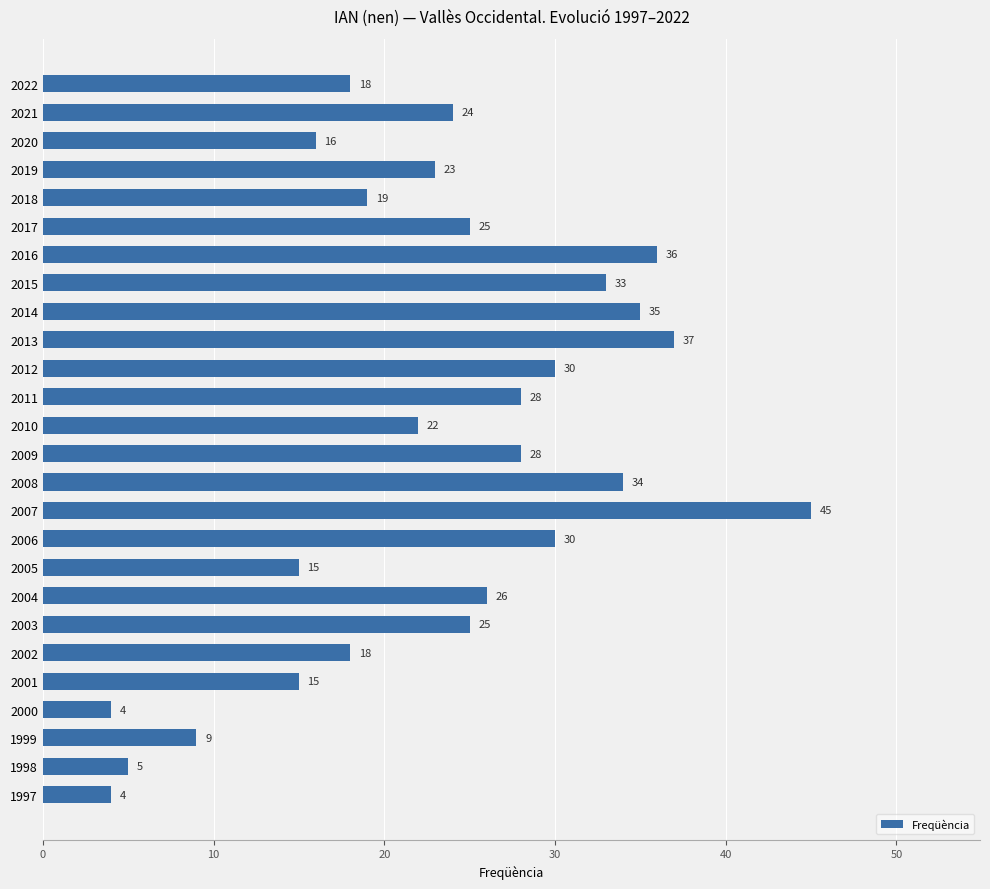

What is the smallest value displayed?

4